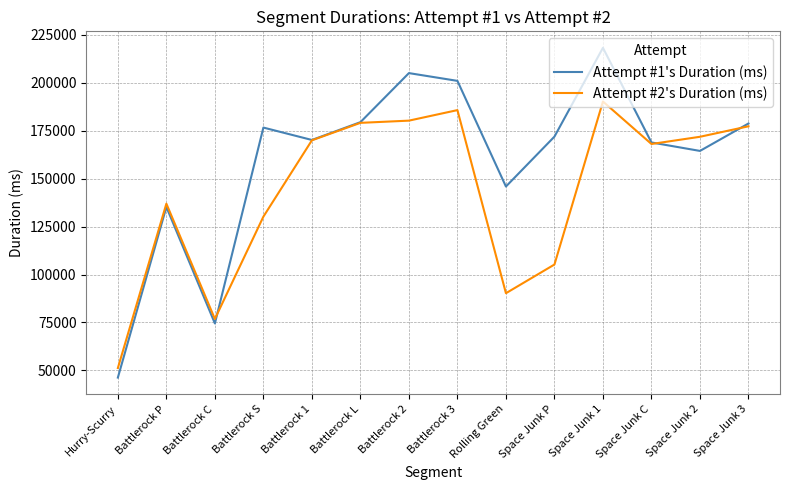

Is it true that Attempt #1's Duration (ms) equals 237229 at Rolling Green?

False